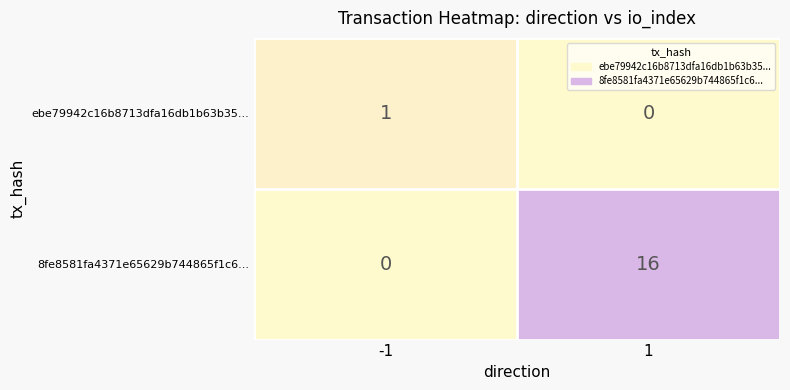

Reading right to left, extract all data points from this chart.

ebe79942c16b8713dfa16db1b63b35...: 1=0	-1=1
8fe8581fa4371e65629b744865f1c6...: 1=16	-1=0